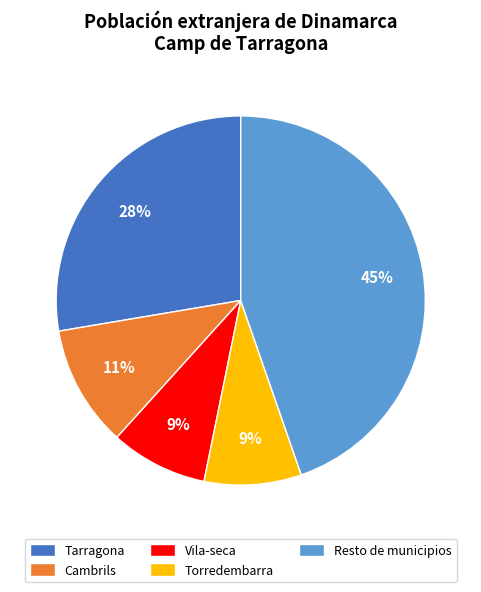

Which has a higher value, Vila-seca or Resto de municipios?

Resto de municipios